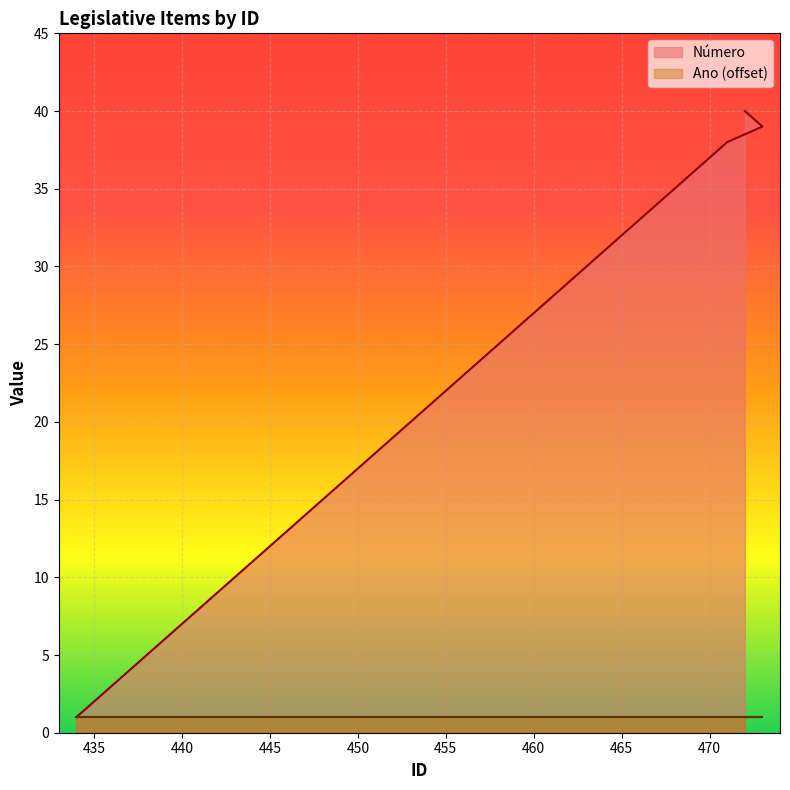

What is the label of the 37th point from the left?

470